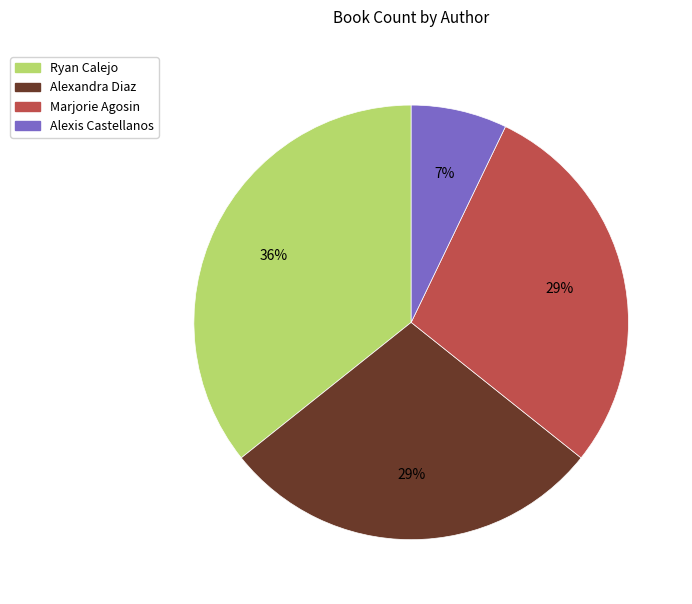

To the nearest percent, what is the difference between the Ryan Calejo and Alexandra Diaz slice percentages?

7%